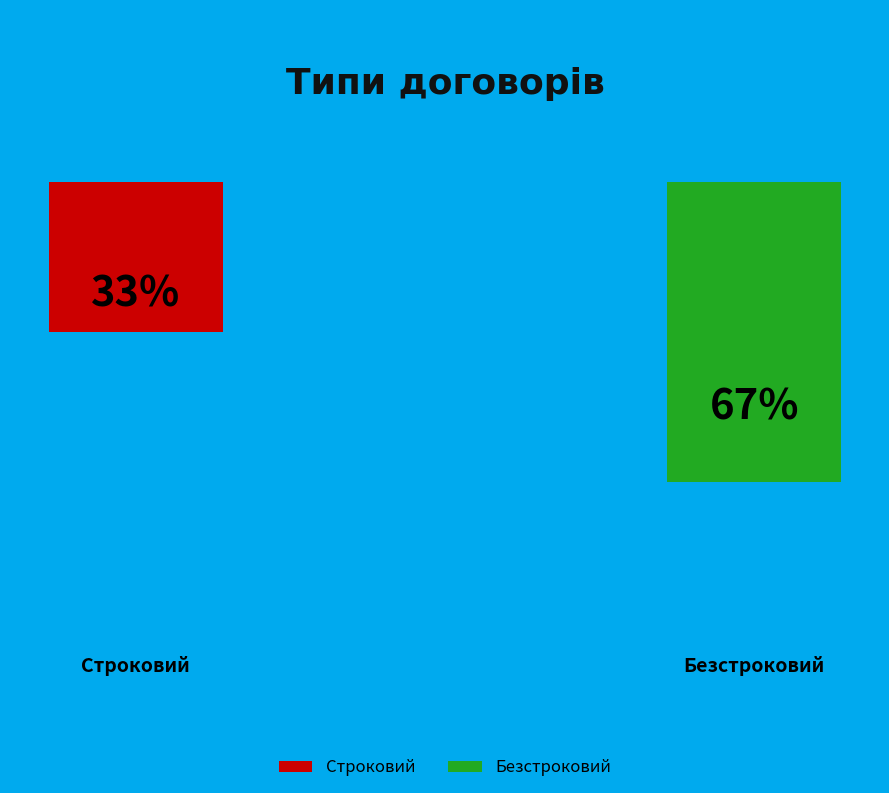

Rank the categories by value from highest to lowest.

Безстроковий, Строковий